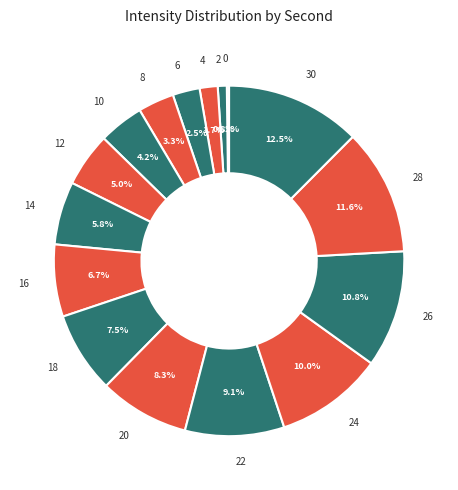

Is the sum of 6 and 8 greater than half?

No